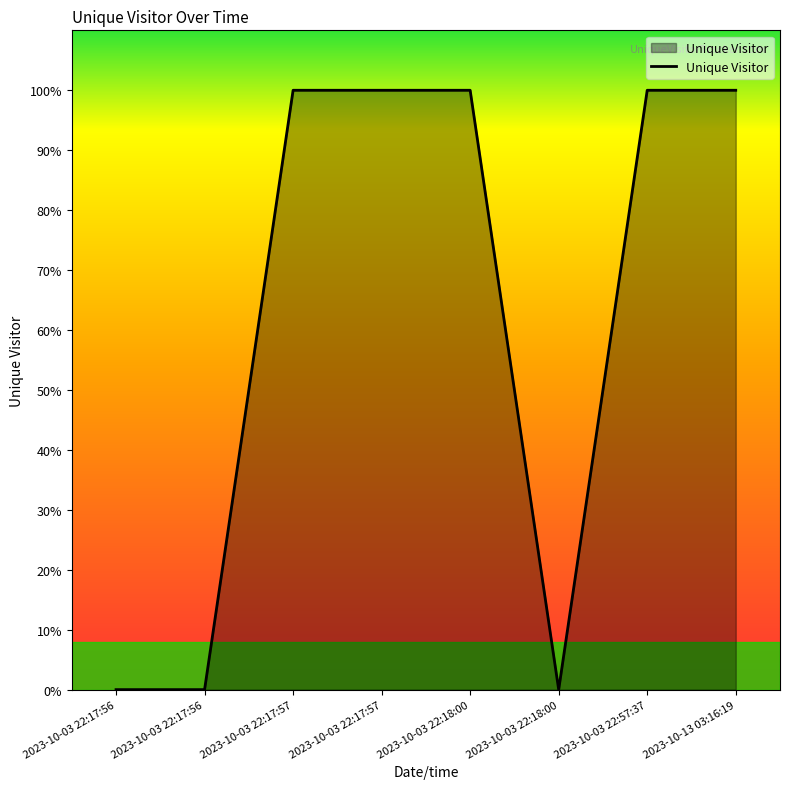

List the labels in order of value, largest first.

2023-10-03 22:17:57, 2023-10-03 22:17:57, 2023-10-03 22:18:00, 2023-10-03 22:57:37, 2023-10-13 03:16:19, 2023-10-03 22:17:56, 2023-10-03 22:17:56, 2023-10-03 22:18:00